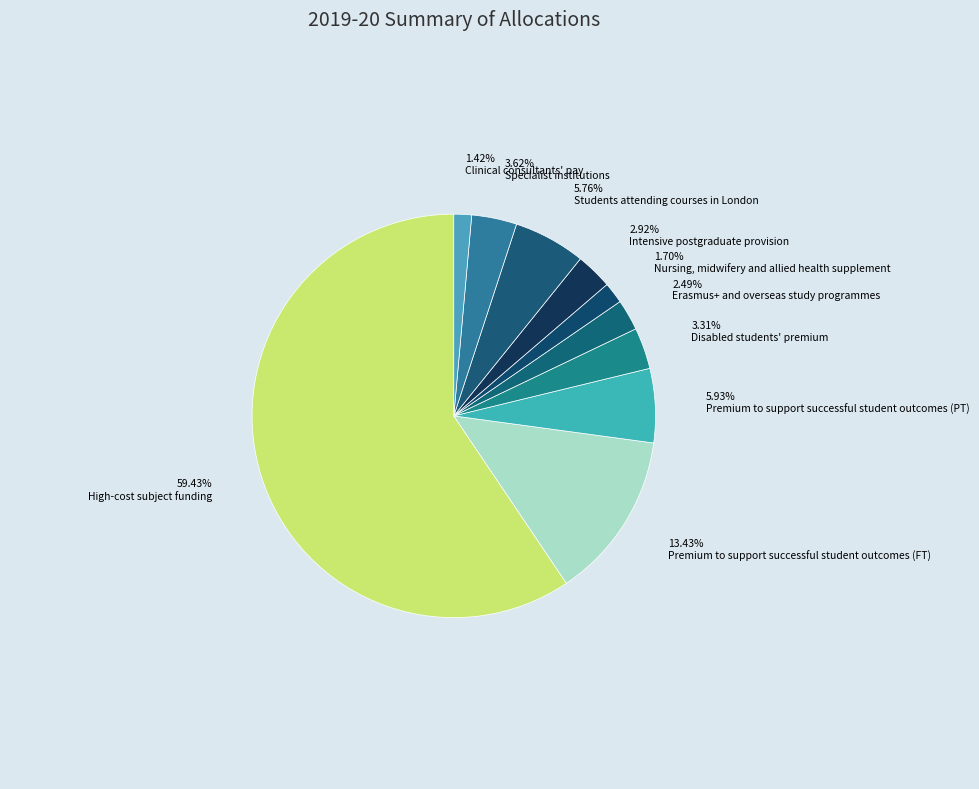

Combined, what portion of the pie is High-cost subject funding and Nursing, midwifery and allied health supplement?

61.1%